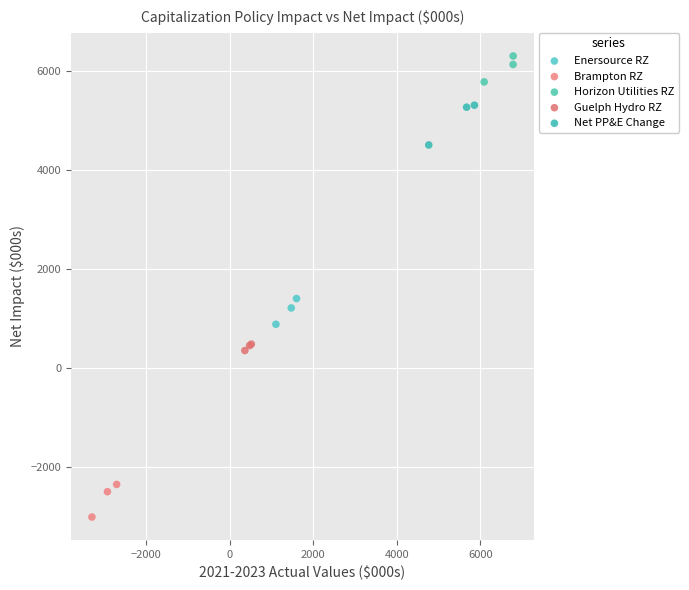

Which series reaches the maximum Y coordinate?

Horizon Utilities RZ